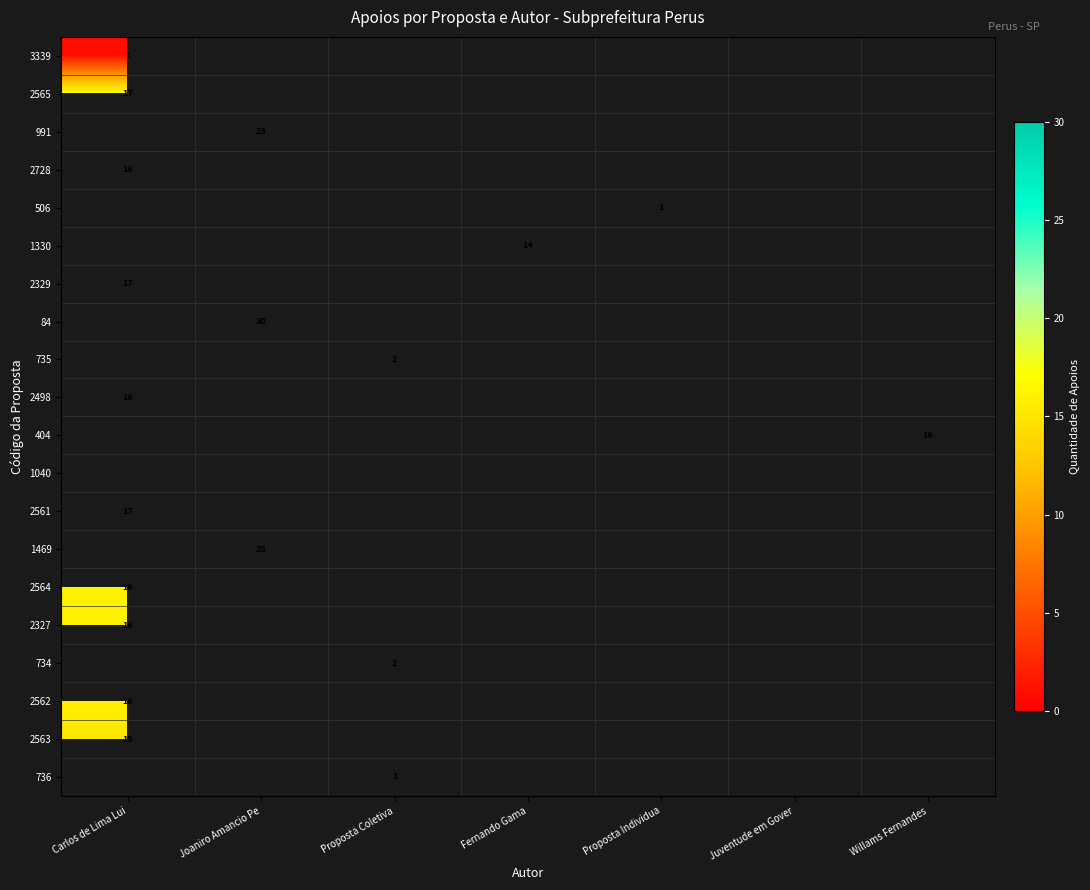

The value of 735 at Proposta Coletiva is 2. True or false?

True